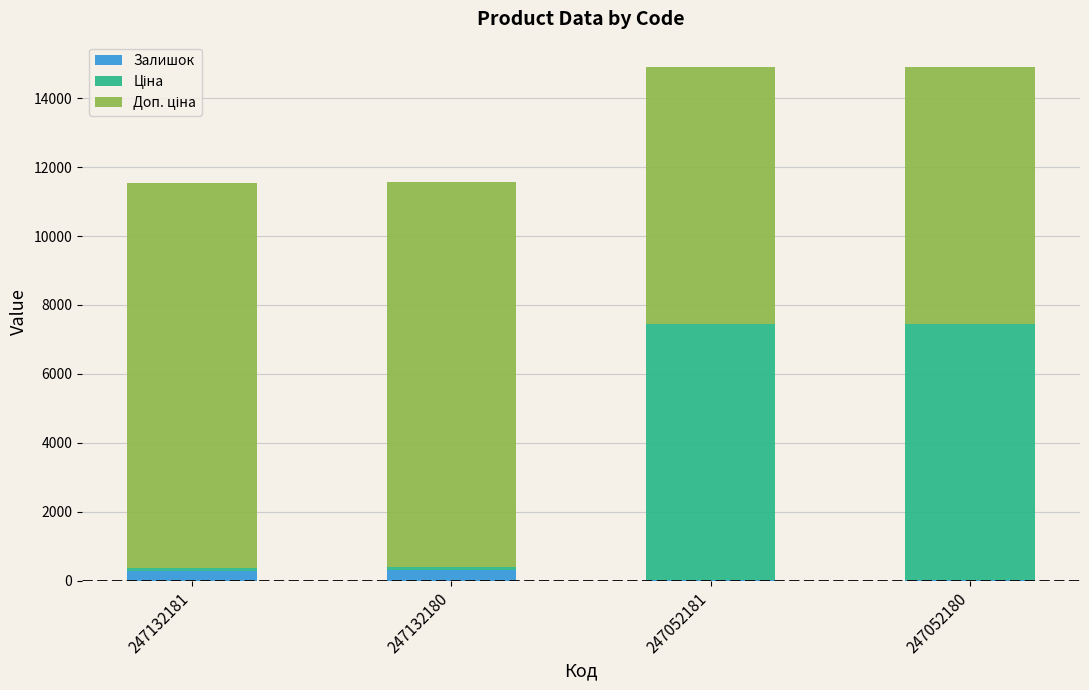

What is the sum of all Залишок values?

611.0